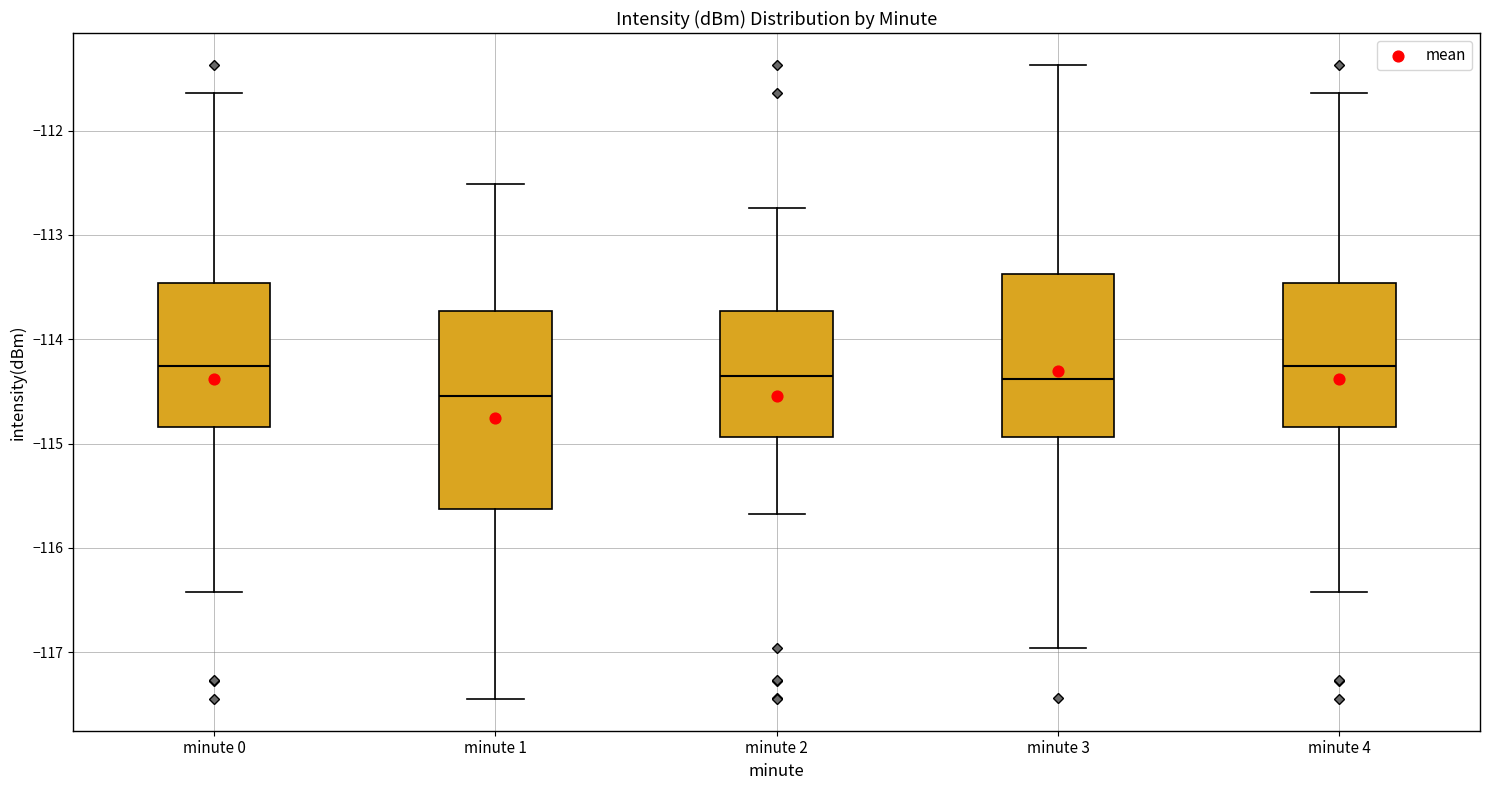

Where does the upper whisker of the box for minute 1 end on the y-axis? The values are not printed on the chart, so give them approximately, as read against the axis.

-112.5